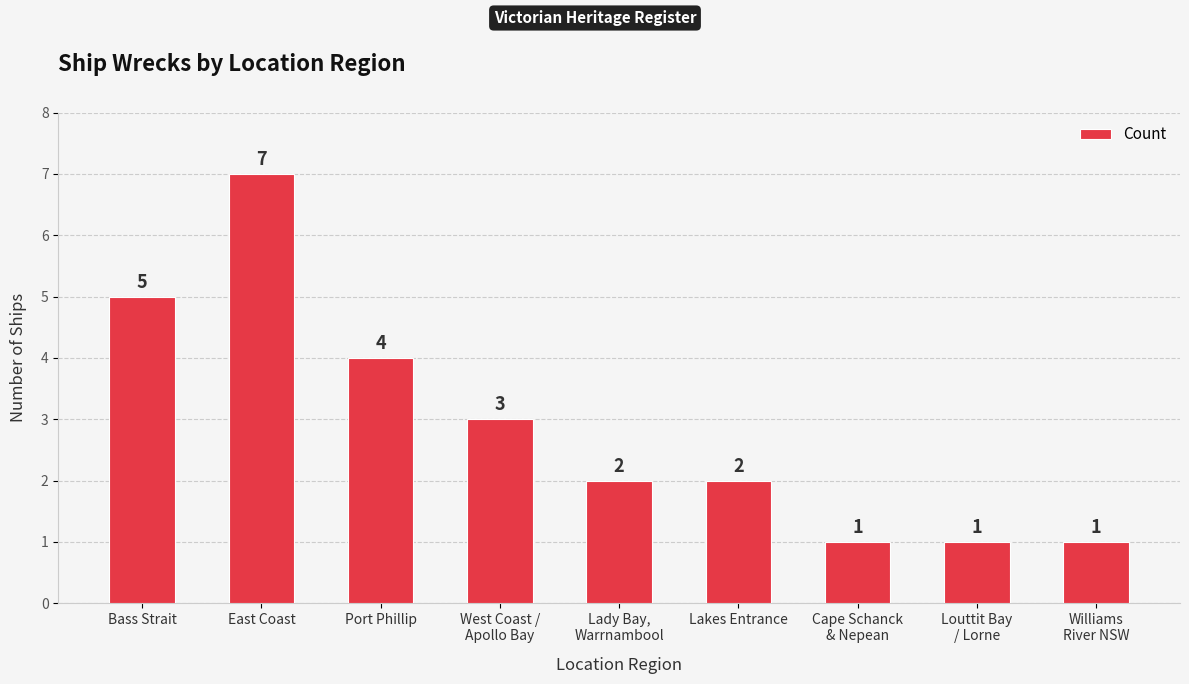

What is the change in value from Lakes Entrance to Williams
River NSW?

-1